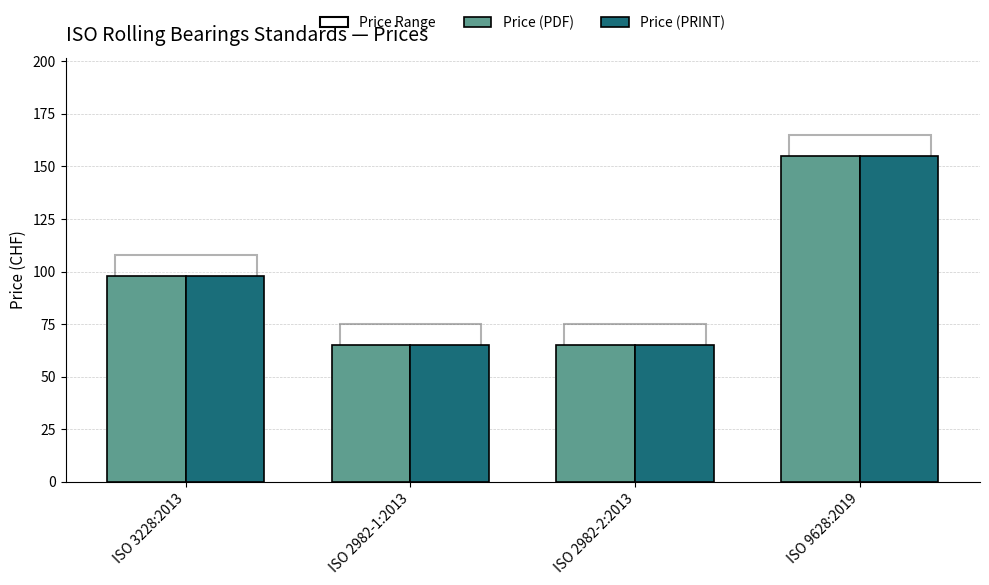

How many groups of bars are there?

4